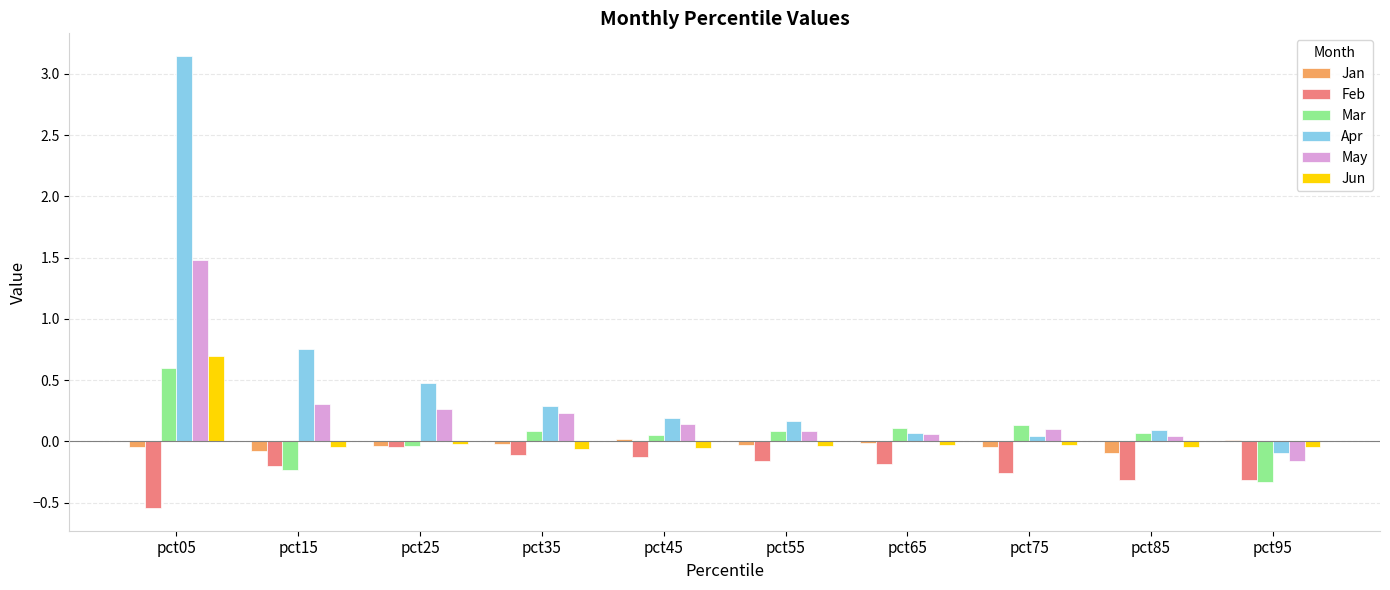

Which series has the largest total across all categories?

Apr